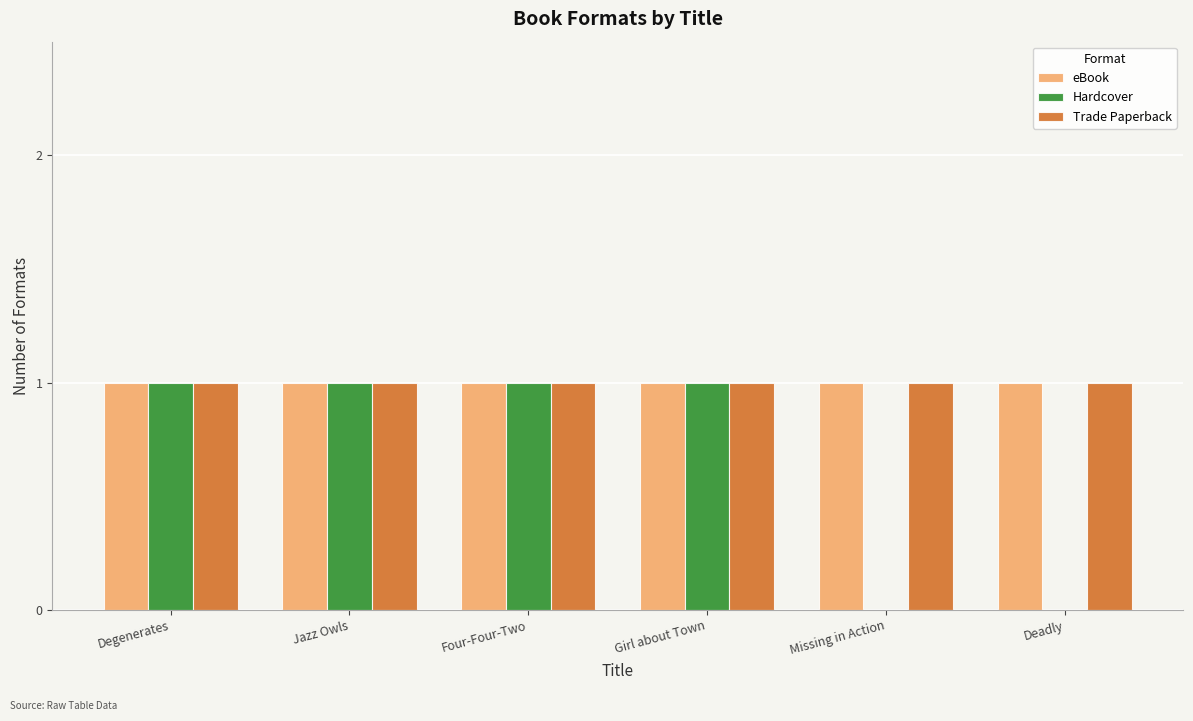

Between Degenerates and Missing in Action, which series saw the biggest shift?

Hardcover